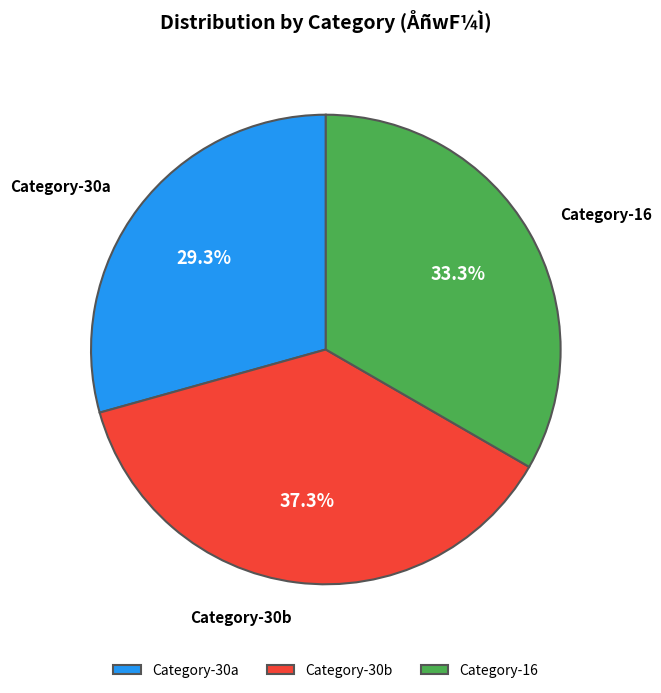

How many slices are in this pie chart?

3